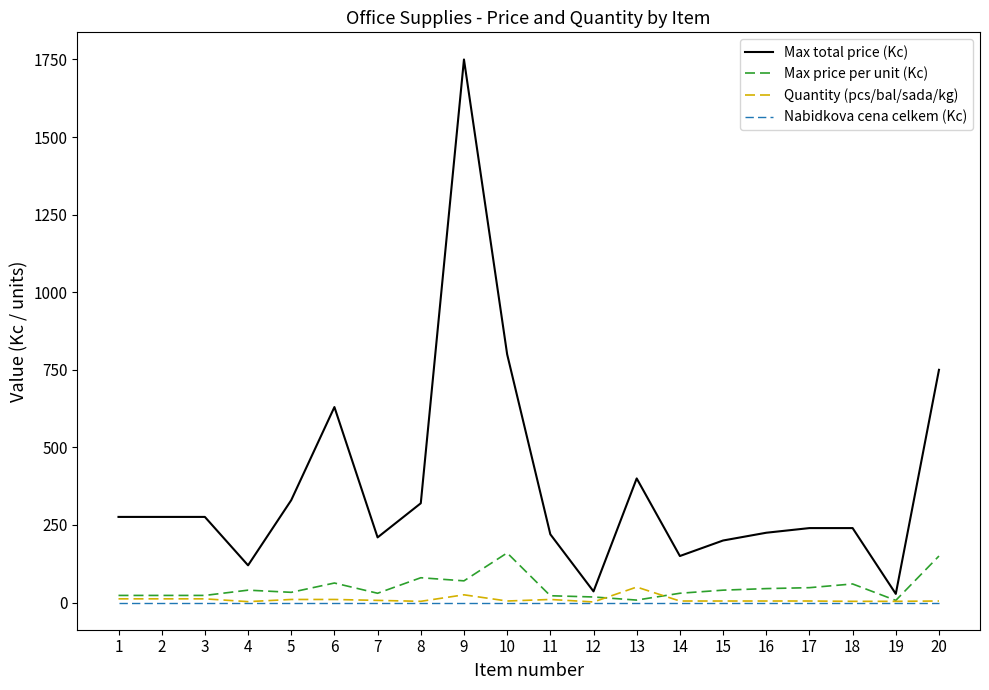

The value of Max total price (Kc) at 8 is 479. True or false?

False